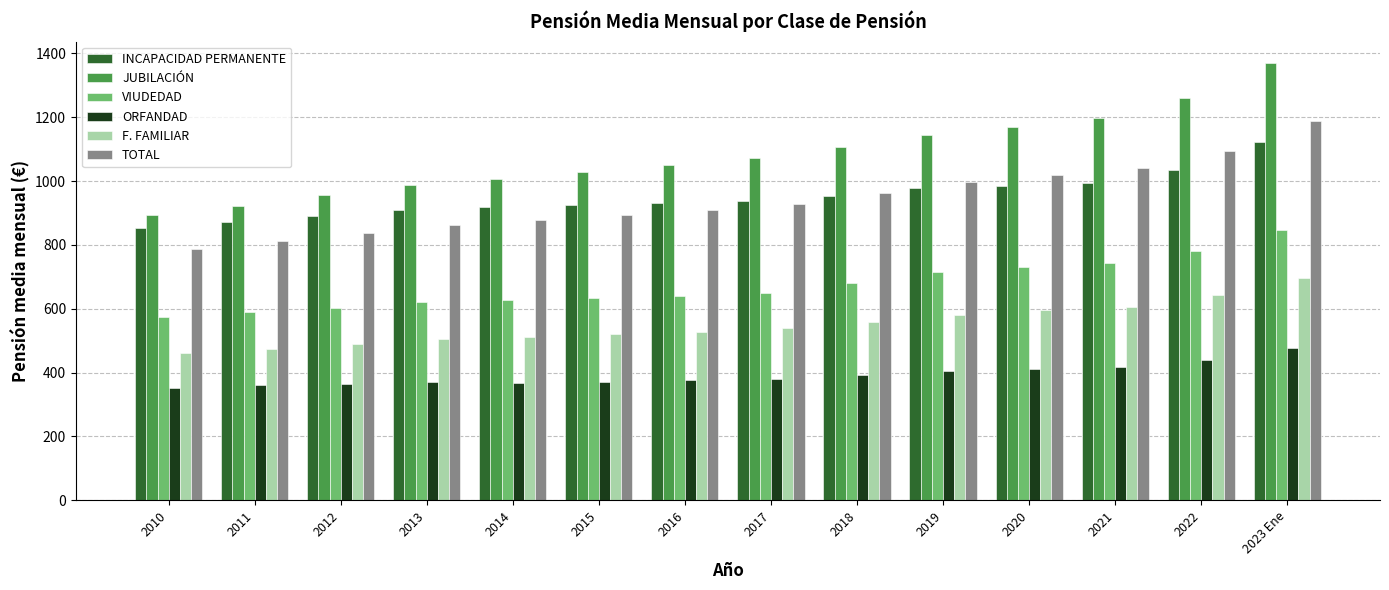

Which series changed the most between 2012 and 2018?

JUBILACIÓN